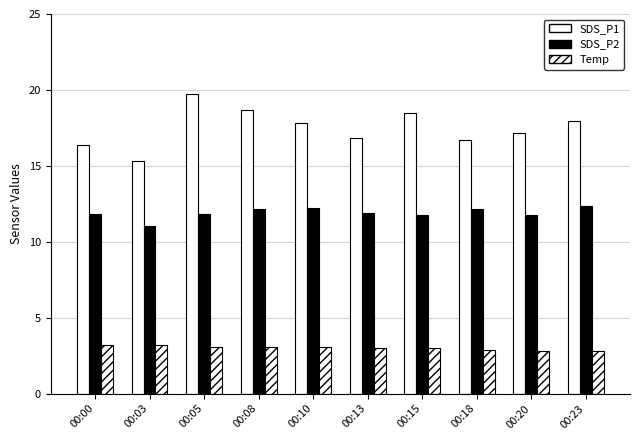

Are the bars grouped side by side (vs. stacked)?

Yes